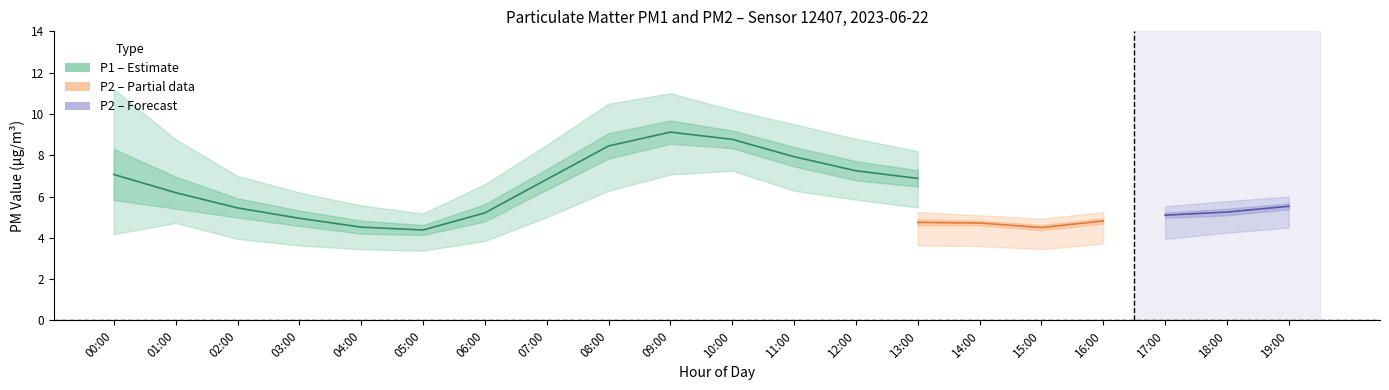

What is the label of the 12th point from the right?

08:00